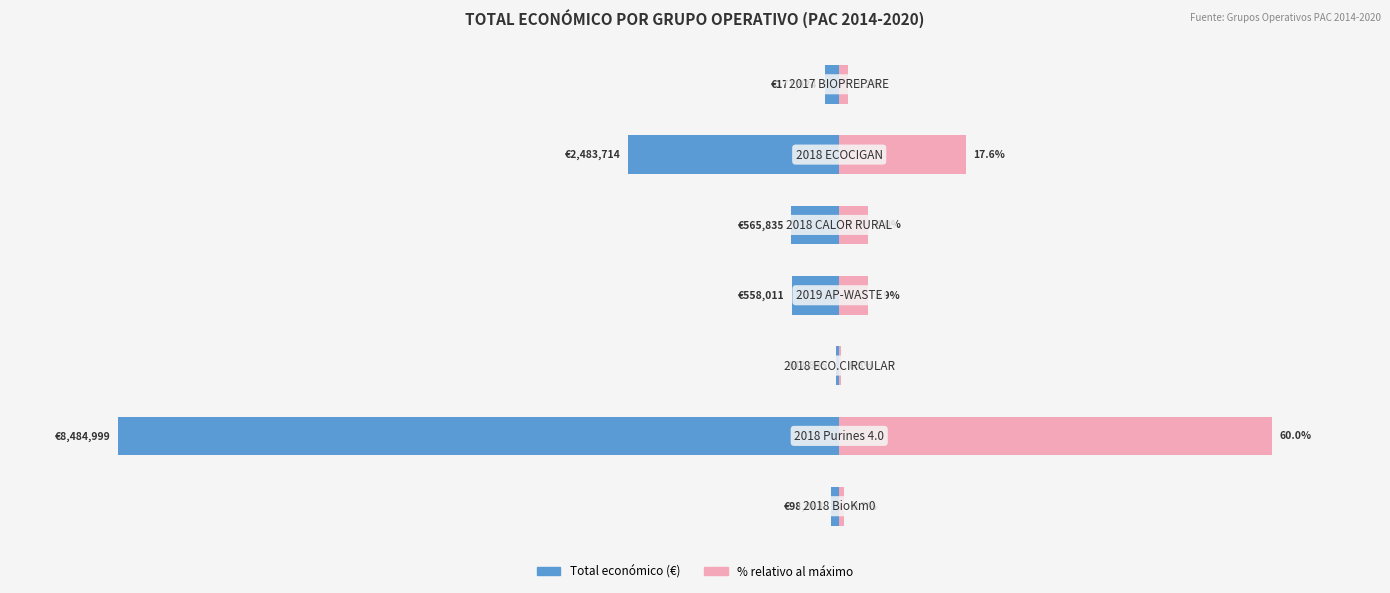

Count the number of data series in this chart.

2